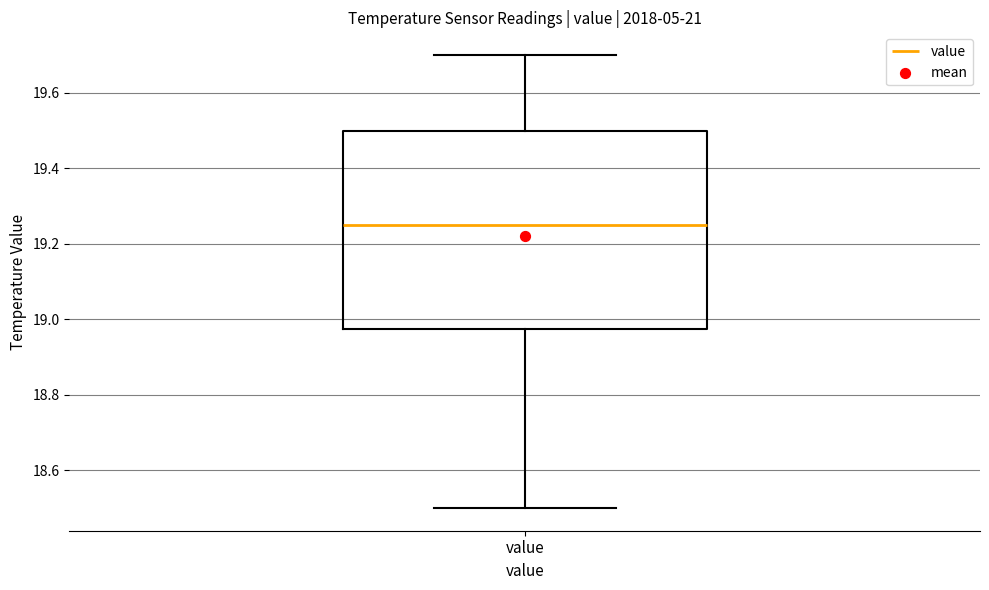

Read this box plot against the y-axis: the position of the median line, the range covered by the box, and the ends of both whiskers. The values are not printed on the chart, so give them approximately, as read against the axis.

median 19.26, box 18.98 to 19.50, whiskers 18.50 to 19.70